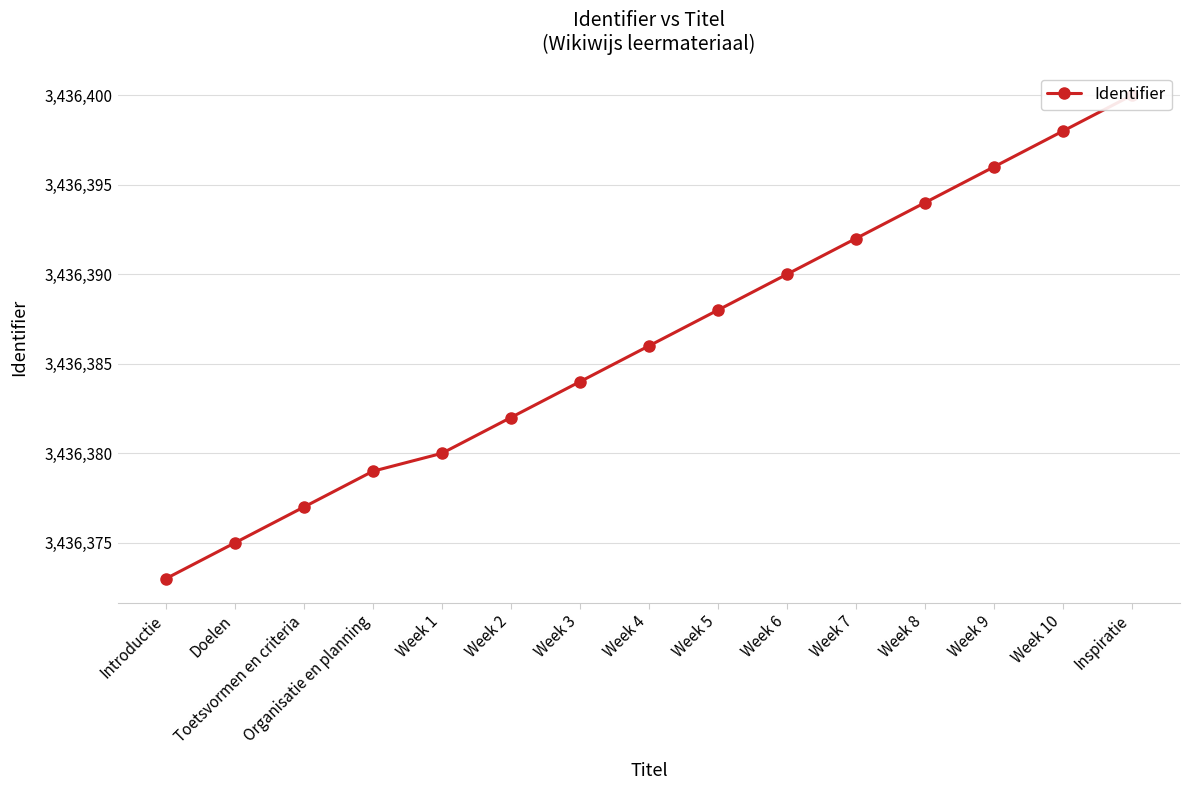

At which category does the chart reach its minimum across all series?

Introductie